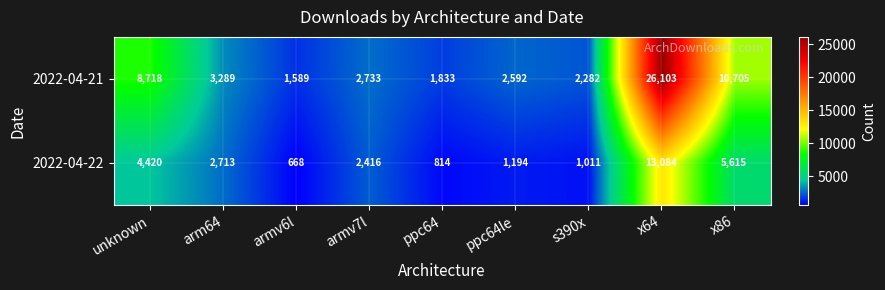

Where is 2022-04-22 nearest to the value 6876?

x86